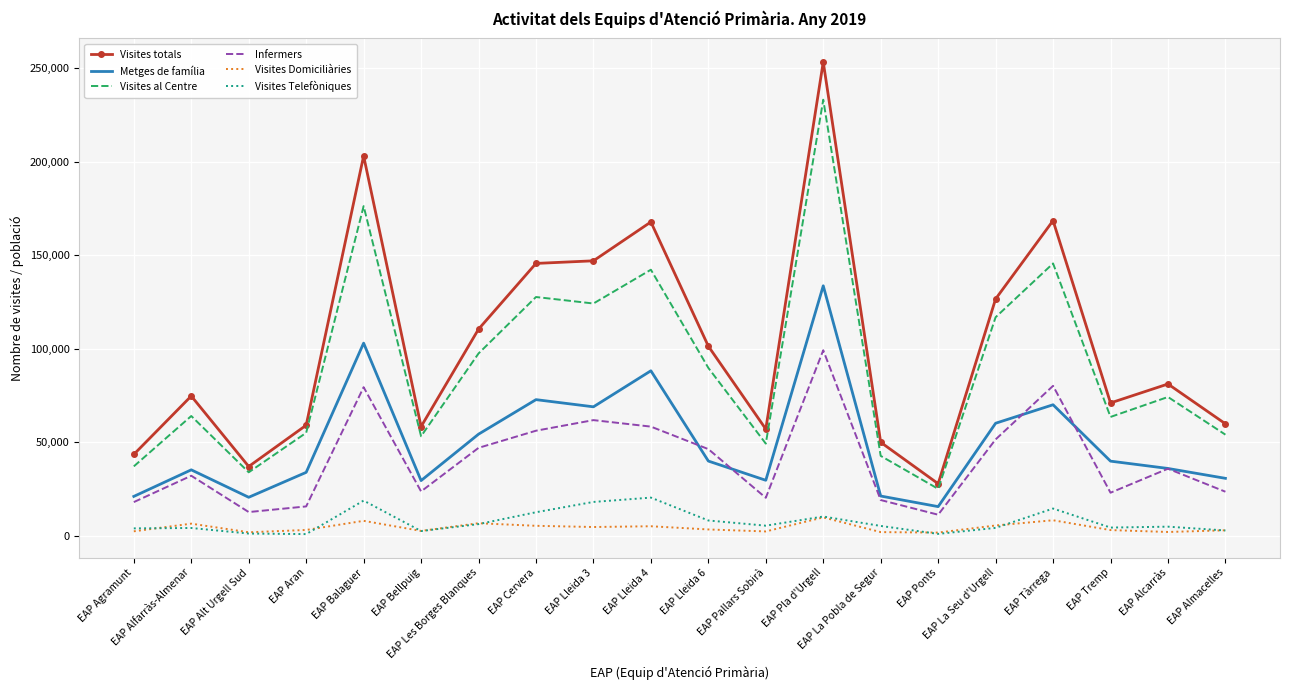

What is the highest value of the Visites Domiciliàries series?

9849